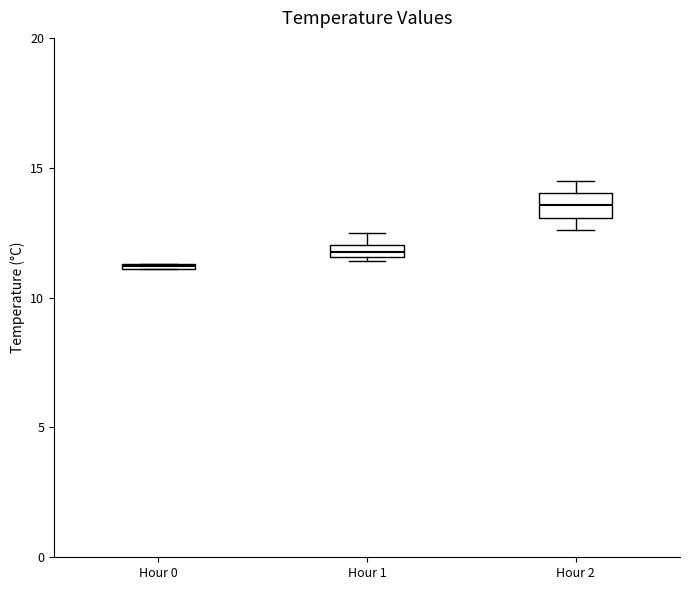

Where is the upper edge of the box for Hour 1 on the y-axis? The values are not printed on the chart, so give them approximately, as read against the axis.

12.0